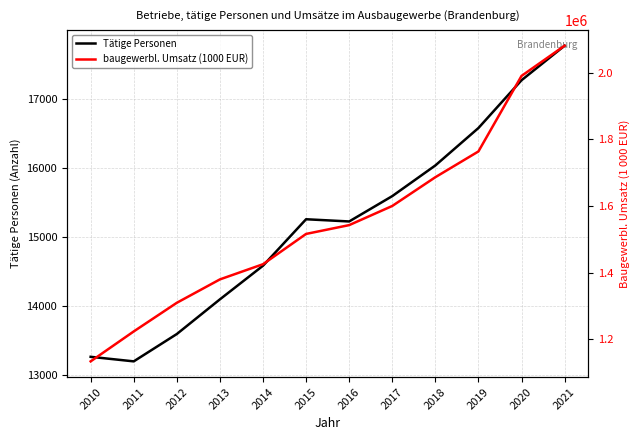

Reading right to left, extract all data points from this chart.

Tätige Personen: 2021=17768	2020=17268	2019=16576	2018=16034	2017=15590	2016=15223	2015=15255	2014=14582	2013=14095	2012=13593	2011=13197	2010=13263
baugewerbl. Umsatz (1000 EUR): 2021=2080558	2020=1990005	2019=1763652	2018=1686412	2017=1600198	2016=1542817	2015=1516423	2014=1425625	2013=1380126	2012=1310003	2011=1224155	2010=1134438